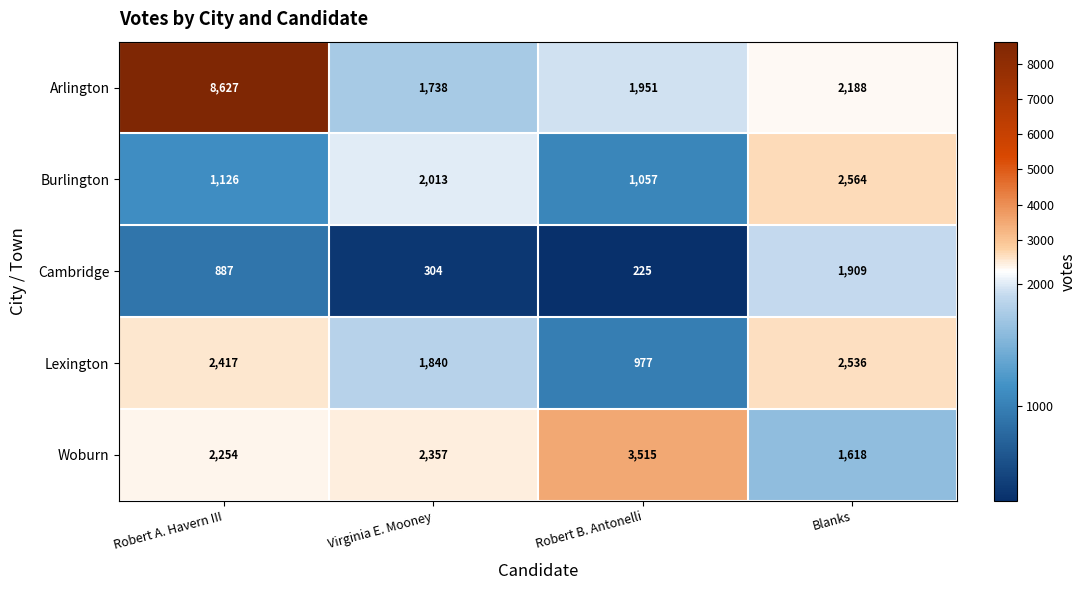

Which series has the largest total across all categories?

Arlington